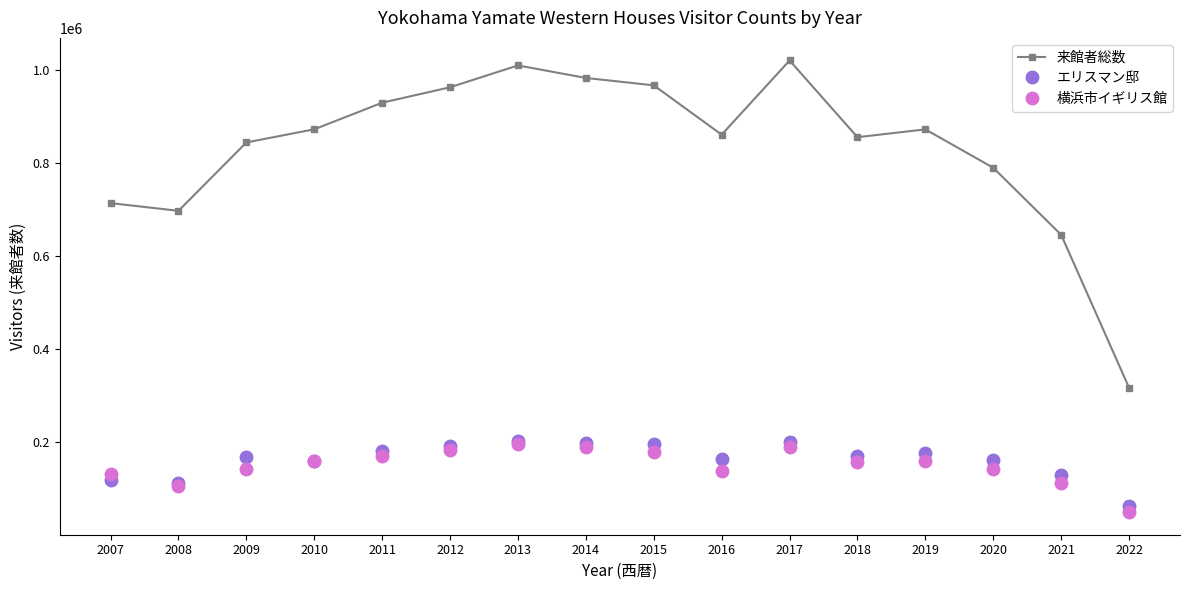

What is the approximate value of 来館者総数 at 2015, to the nearest 10?

966300